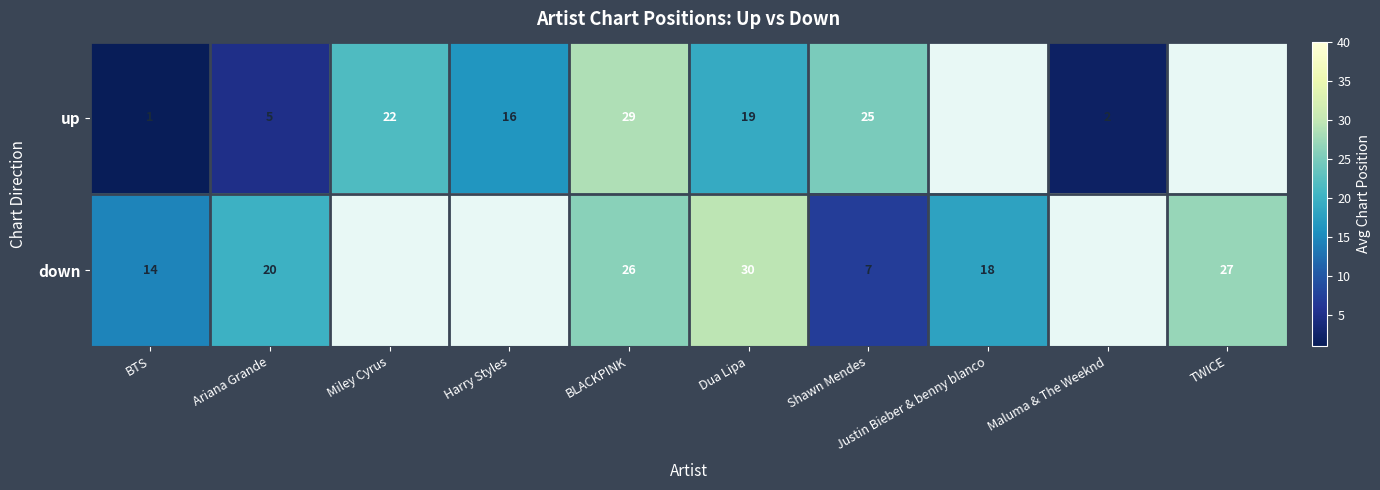

How many series are shown in this chart?

2